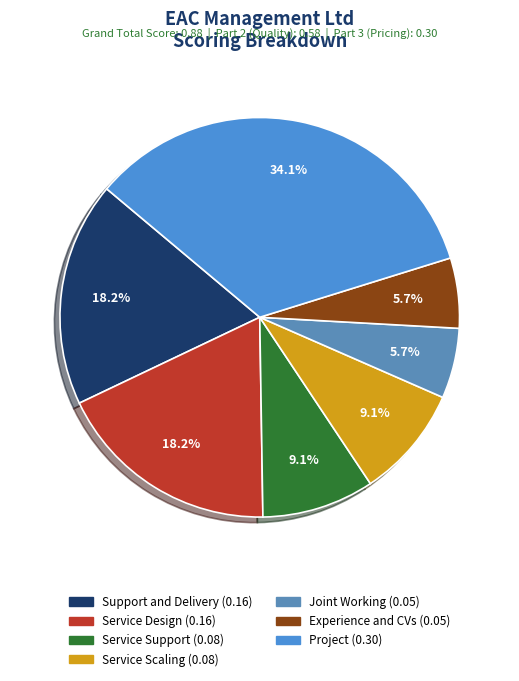

Count the number of slices in the pie.

7